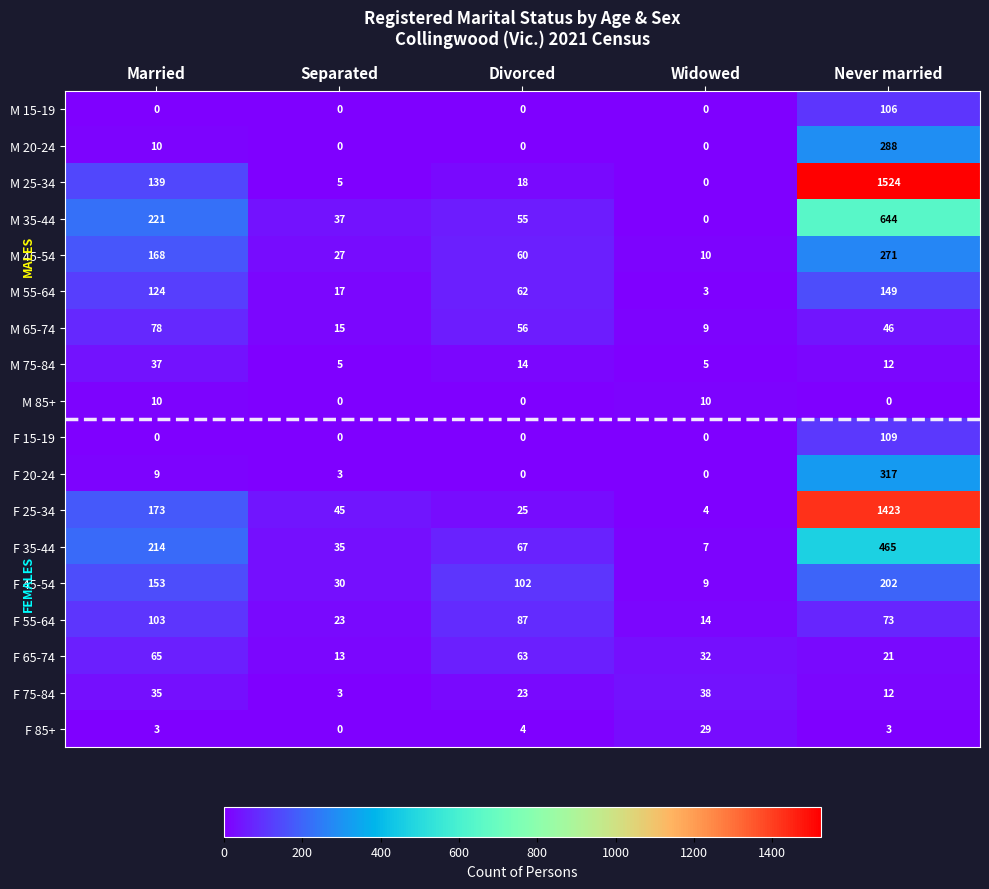

How many series are shown in this chart?

18